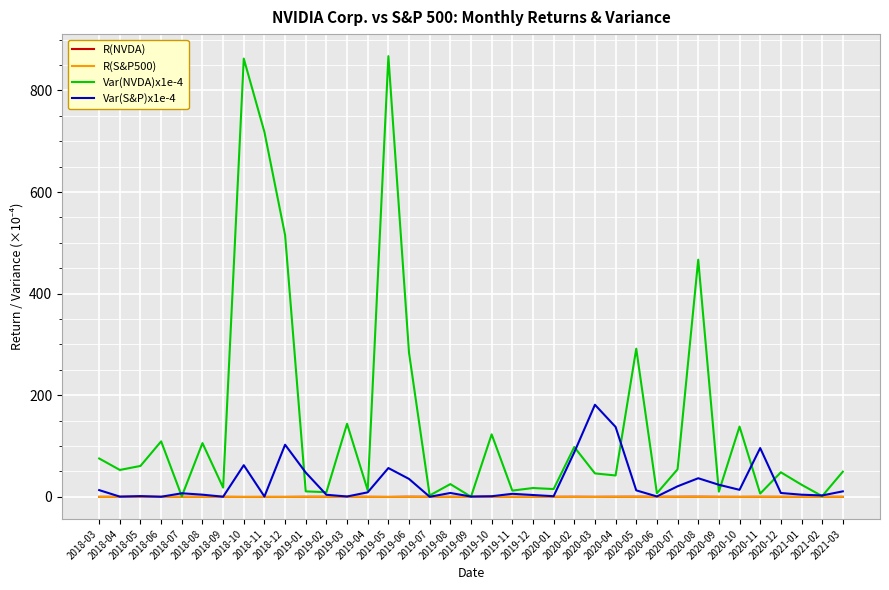

Which series has the widest spread of values?

Var(NVDA)x1e-4